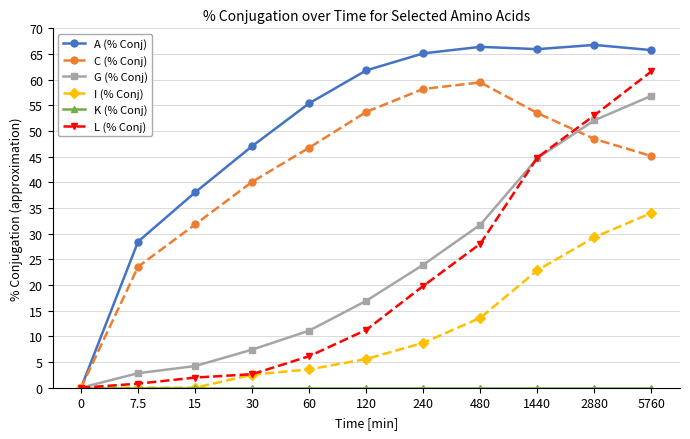

What is the difference between the second highest and minimum values in the G (% Conj) series?

52.1